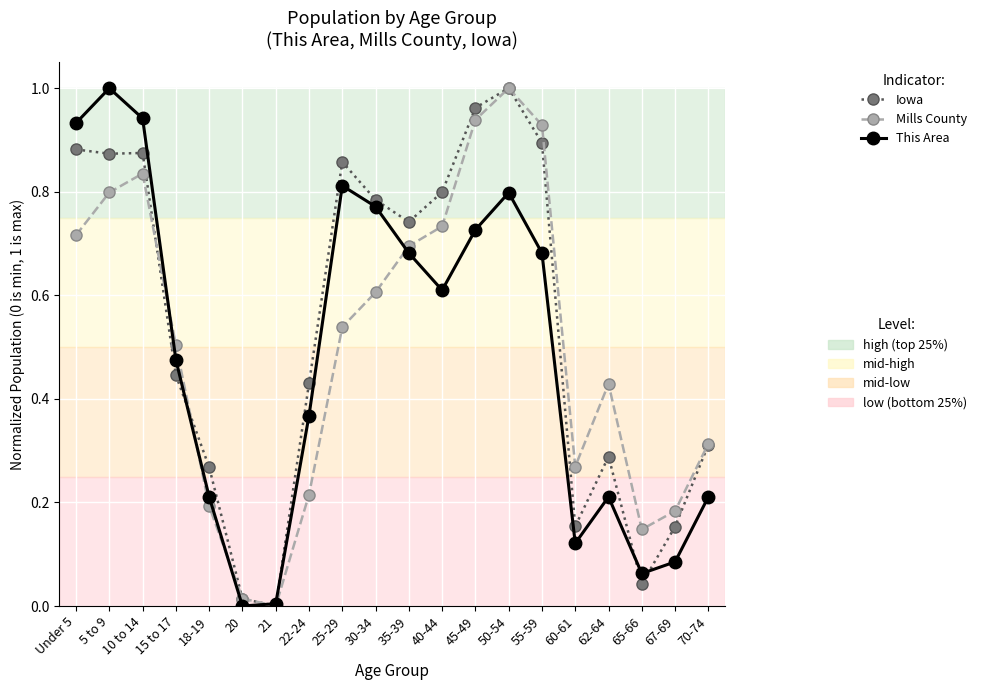

What is the label of the 9th point from the left?

25-29